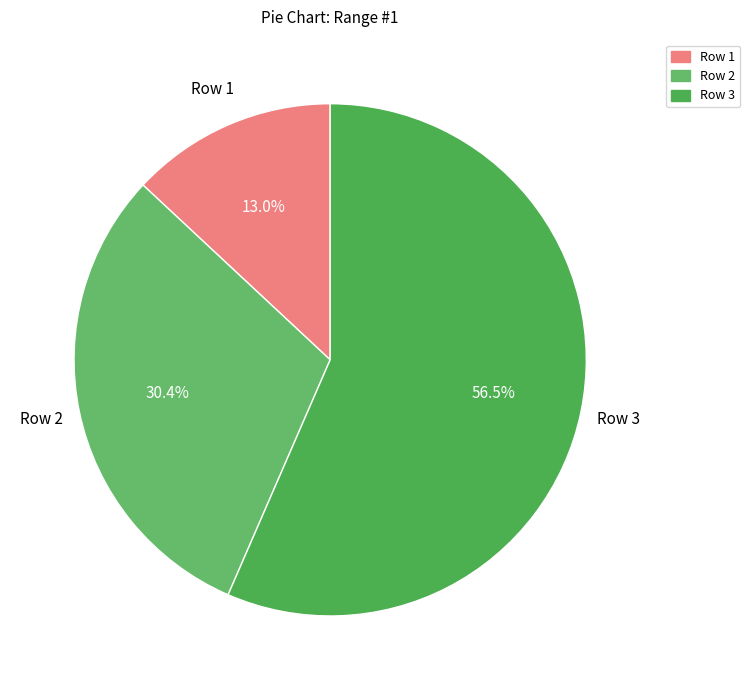

To the nearest percent, what portion does Row 1 represent?

13%